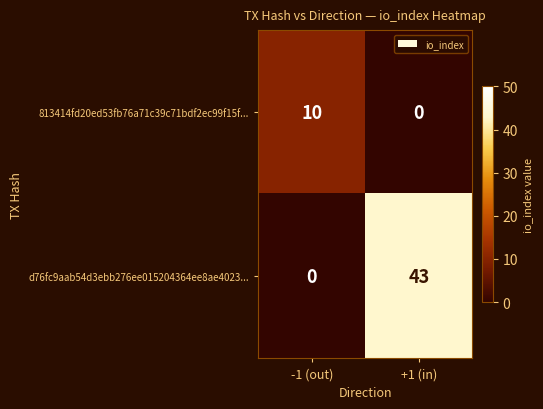

The 813414fd20ed53fb76a71c39c71bdf2ec99f15f... series shows 0 at +1 (in). True or false?

True